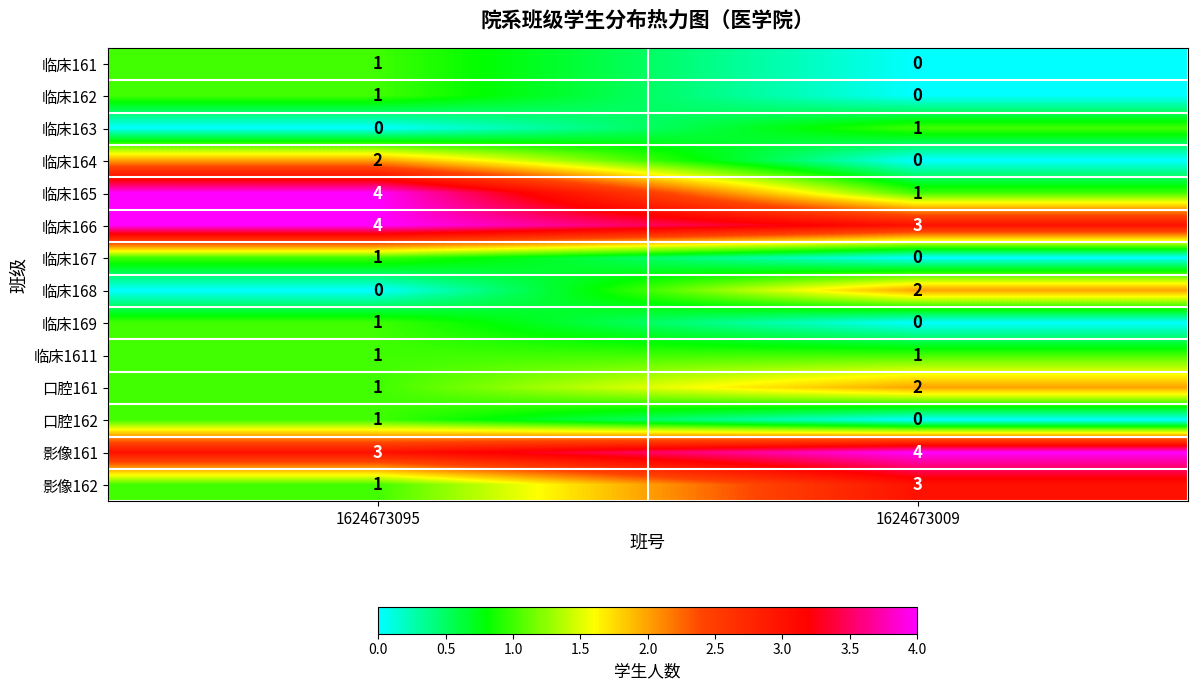

What is the total value across all series at 1624673009?

17